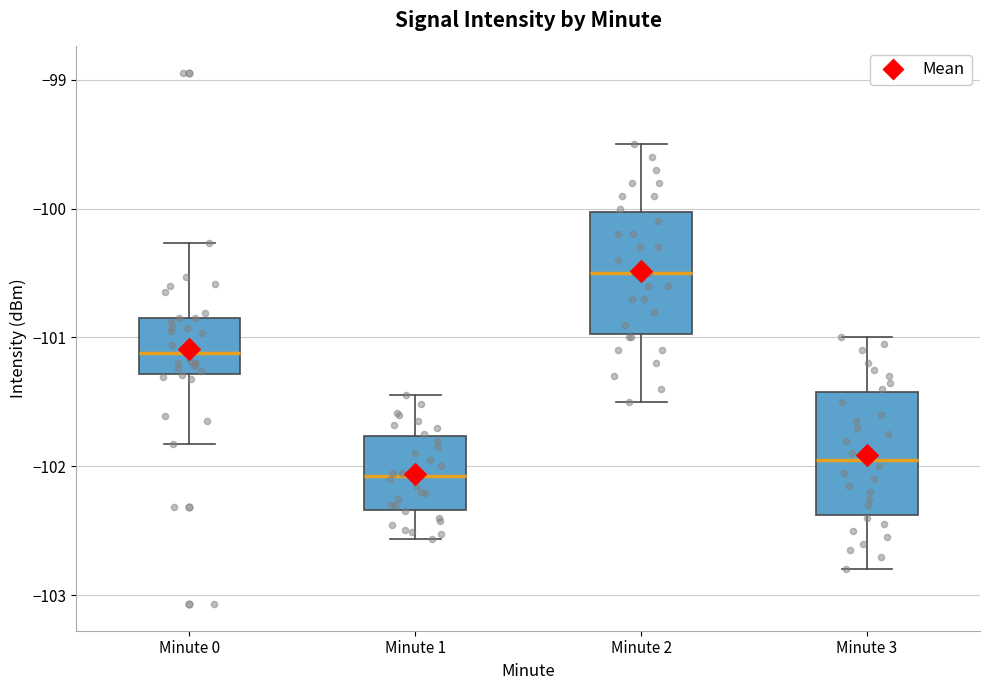

Where is the upper edge of the box for Minute 2 on the y-axis? The values are not printed on the chart, so give them approximately, as read against the axis.

-100.0